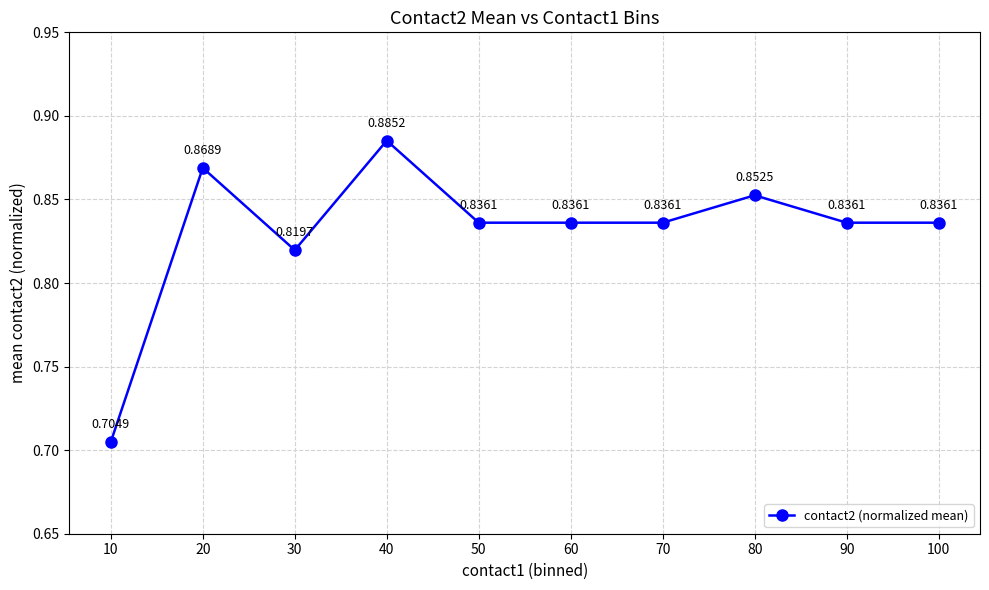

Between 20 and 10, which is larger?

20